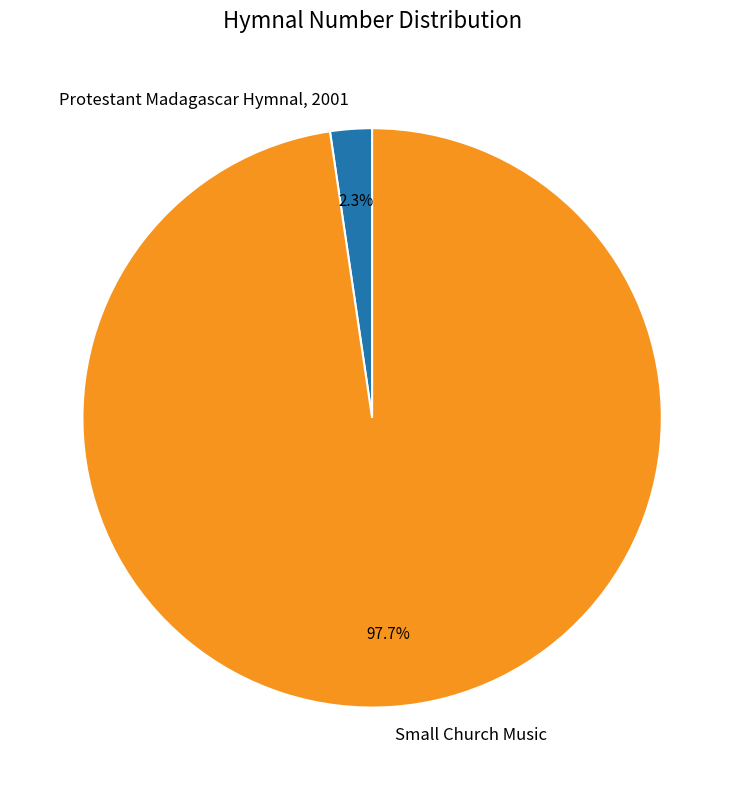

The Small Church Music slice represents 98% of the pie. True or false?

True